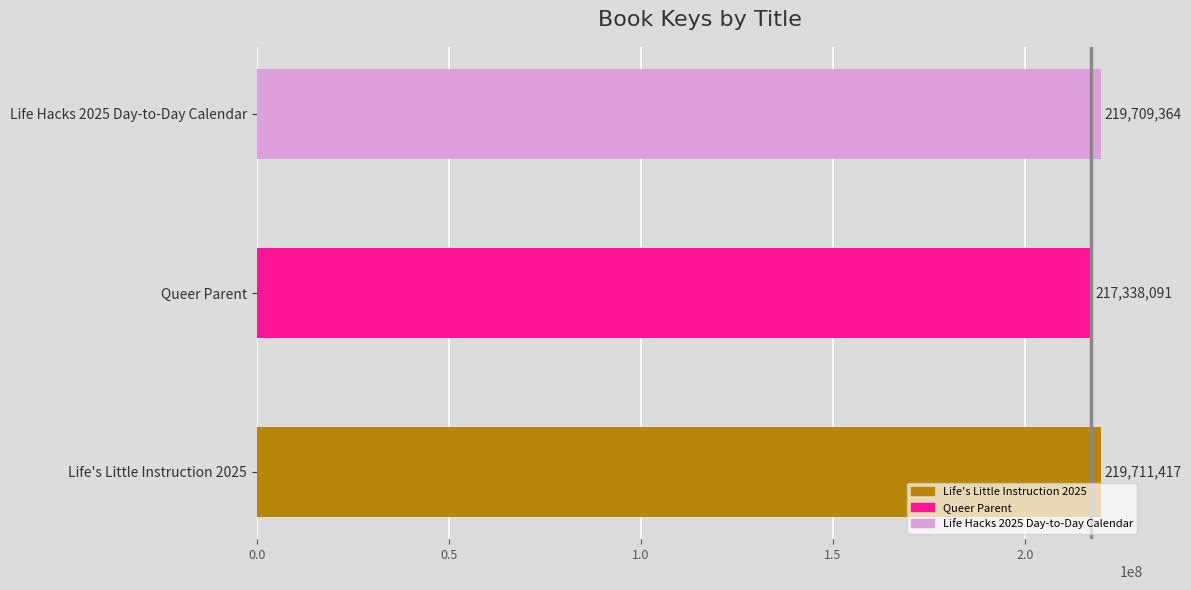

What is the ratio of the value at Life Hacks 2025 Day-to-Day Calendar to the value at Queer Parent?

1.0